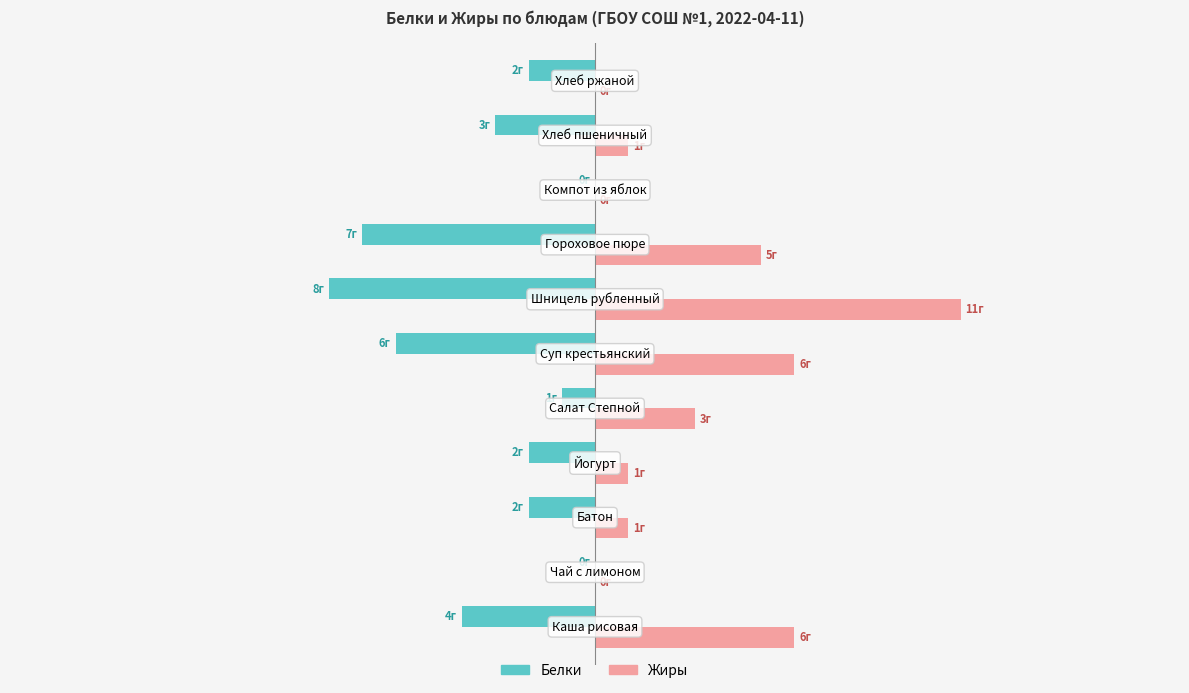

Rank the series by their maximum value, from lowest to highest.

Белки, Жиры